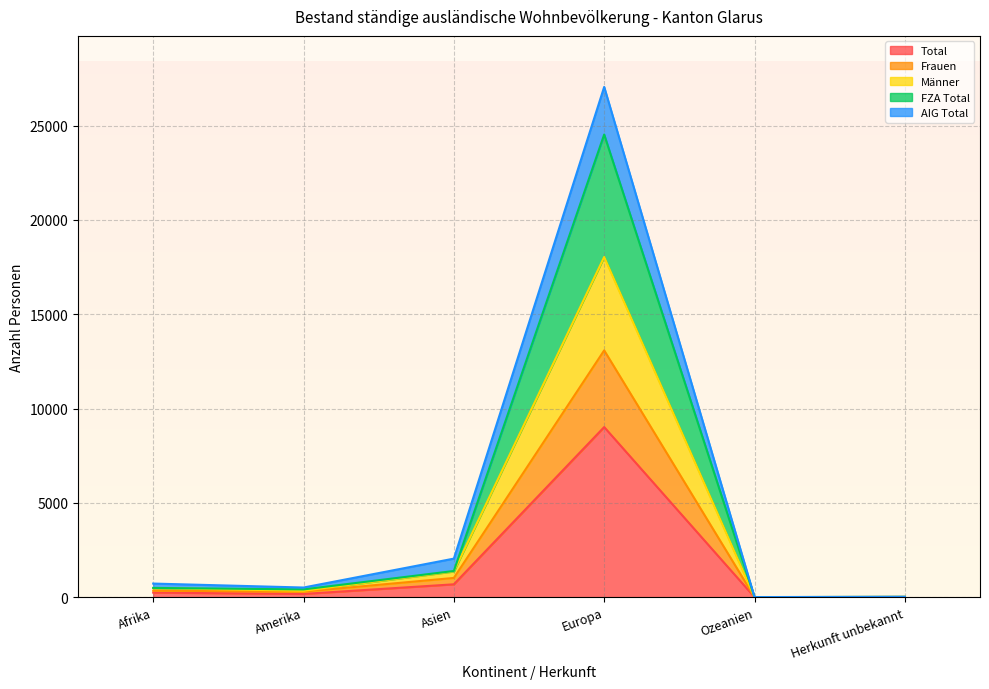

What is the difference between the maximum and minimum values in the Total series?

9018